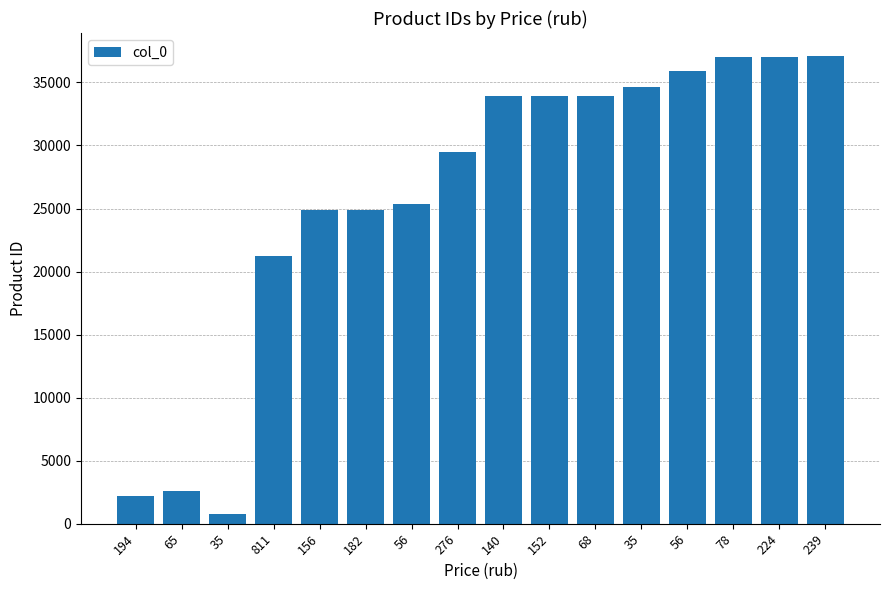

How many values are below 33934?

8